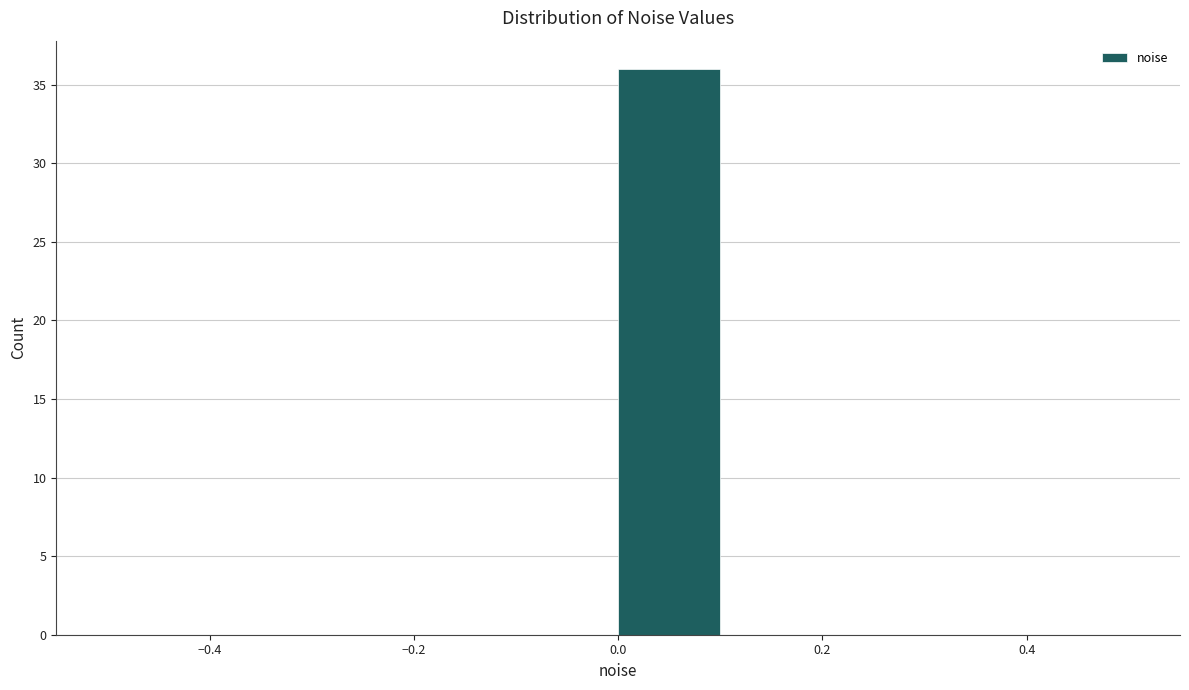

Reading left to right, transcribe this chart: for each bar, give the range it covers on the x-axis and its height. The values are not printed on the chart, so give them approximately, as read against the axis.

-0.5 to -0.4: 0
-0.4 to -0.3: 0
-0.3 to -0.2: 0
-0.2 to -0.1: 0
-0.1 to 0.0: 0
0.0 to 0.1: 36
0.1 to 0.2: 0
0.2 to 0.3: 0
0.3 to 0.4: 0
0.4 to 0.5: 0